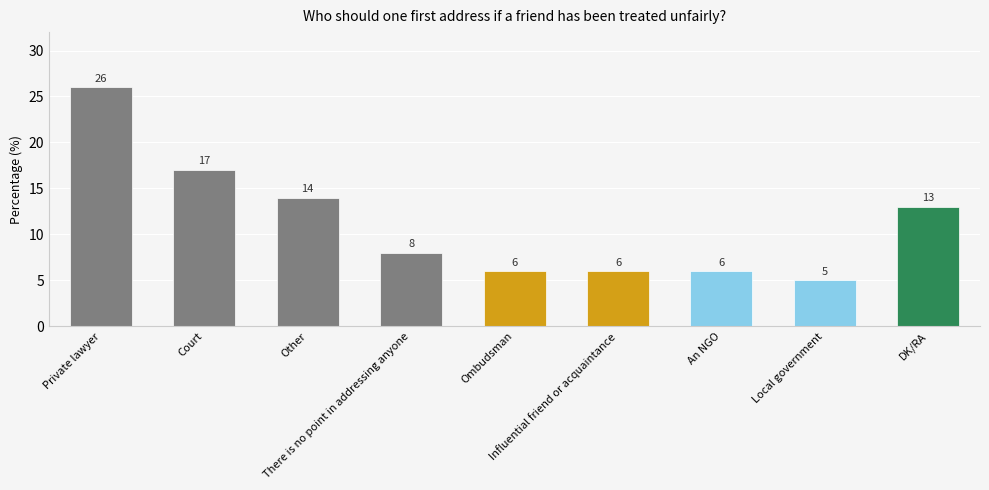

Are the bars horizontal?

No